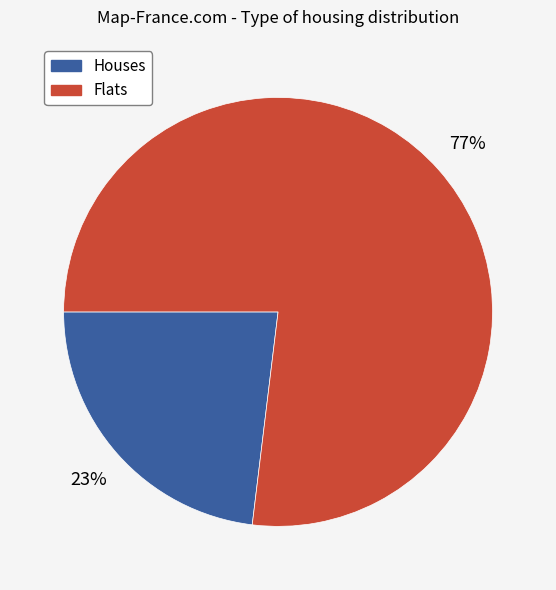

Does any single category account for the majority?

Yes